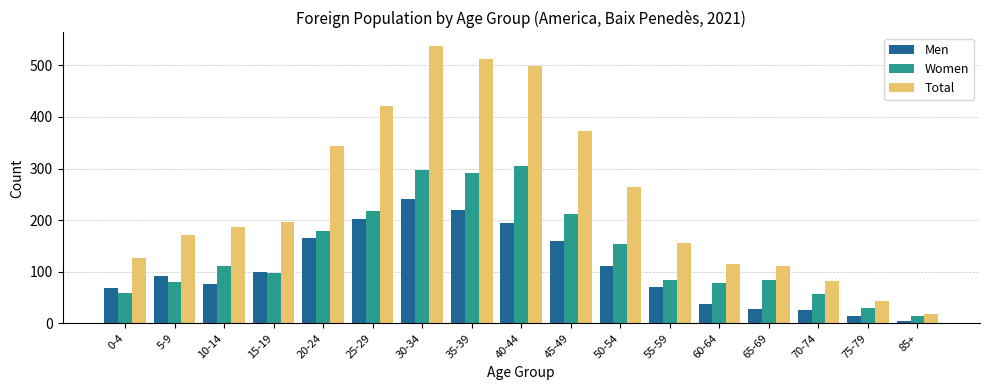

At 50-54, list the series in order from smallest to largest.

Men, Women, Total